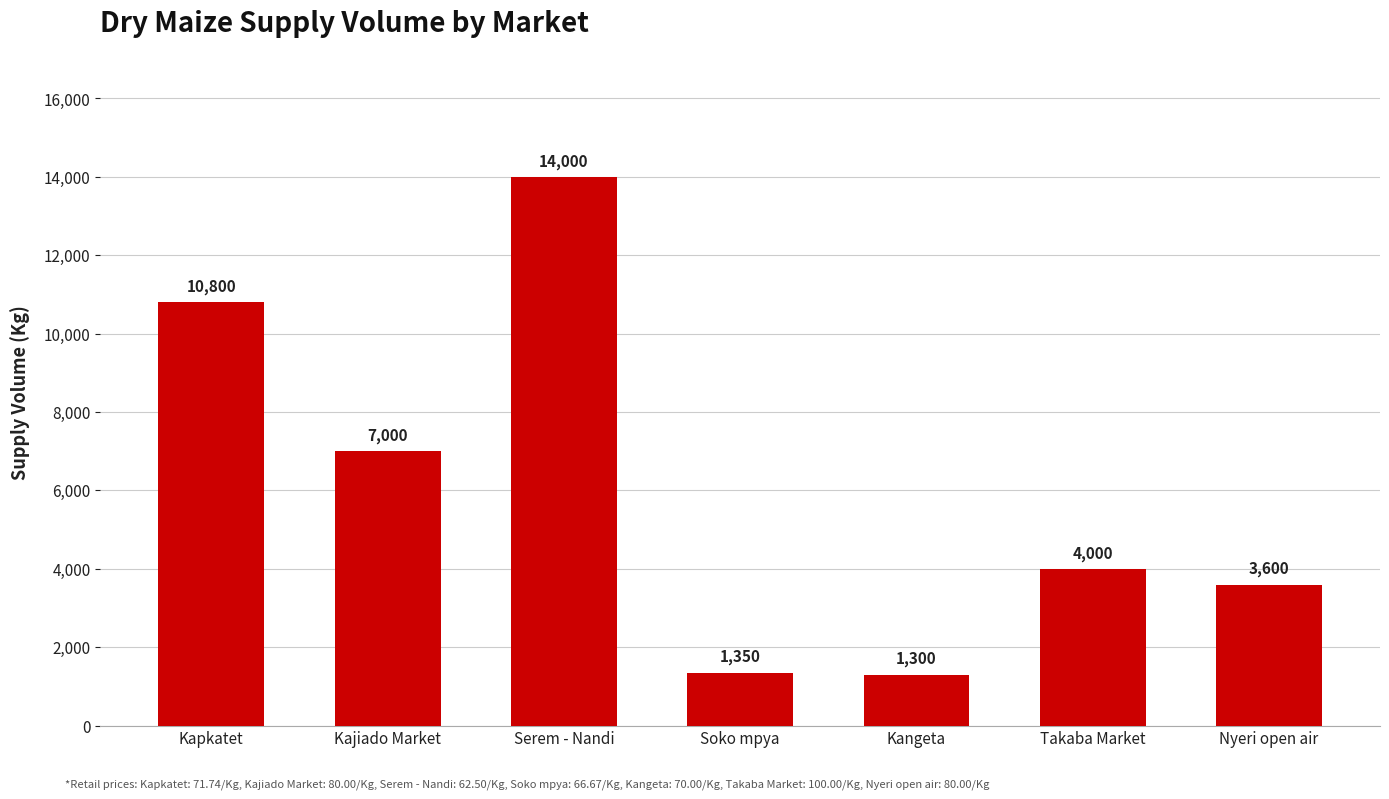

List the labels in order of value, largest first.

Serem - Nandi, Kapkatet, Kajiado Market, Takaba Market, Nyeri open air, Soko mpya, Kangeta